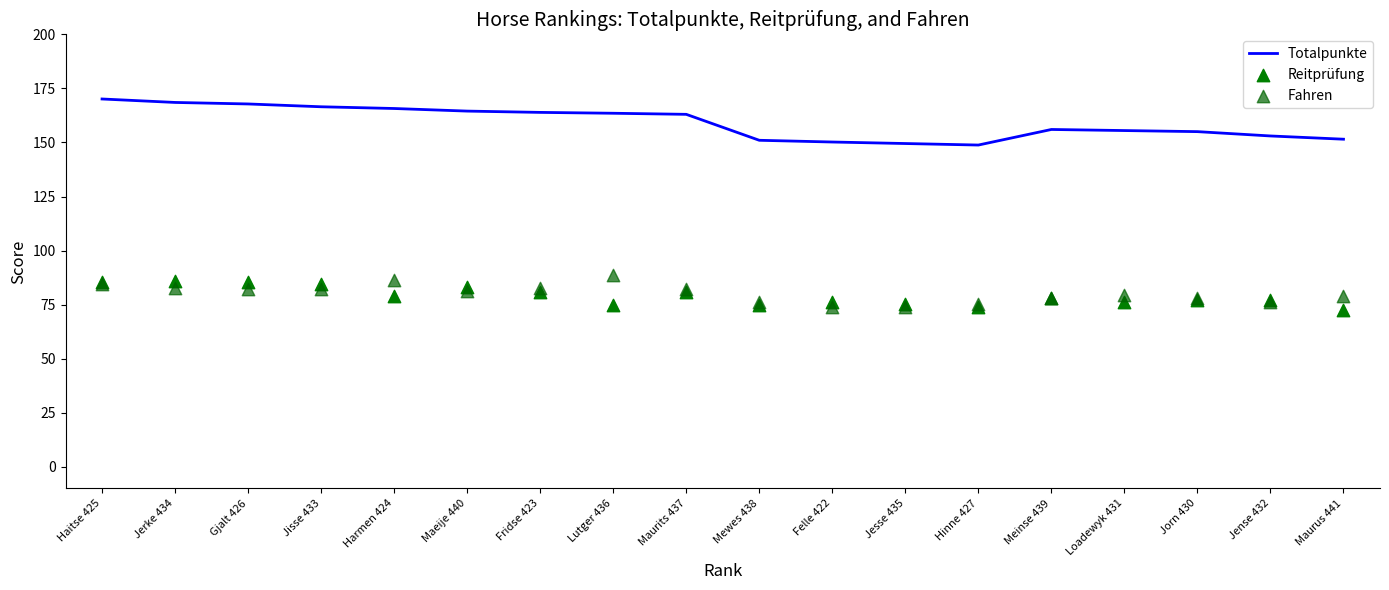

Which series reaches the minimum Y coordinate?

Reitprüfung